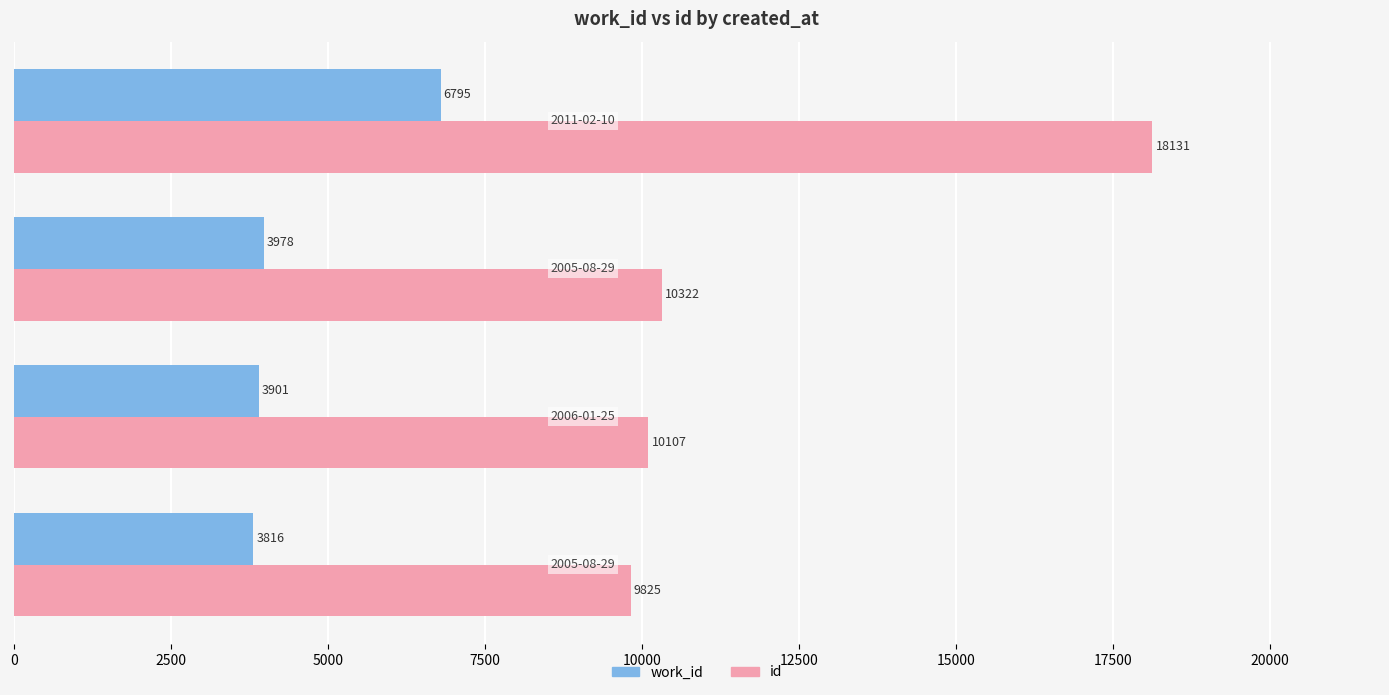

Rank the series by their average value, from lowest to highest.

work_id, id